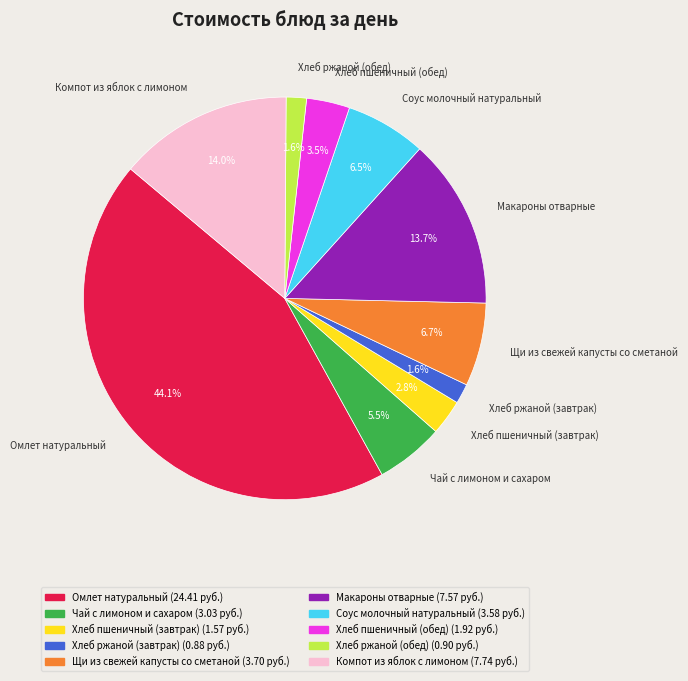

Is there a majority slice in this chart?

No